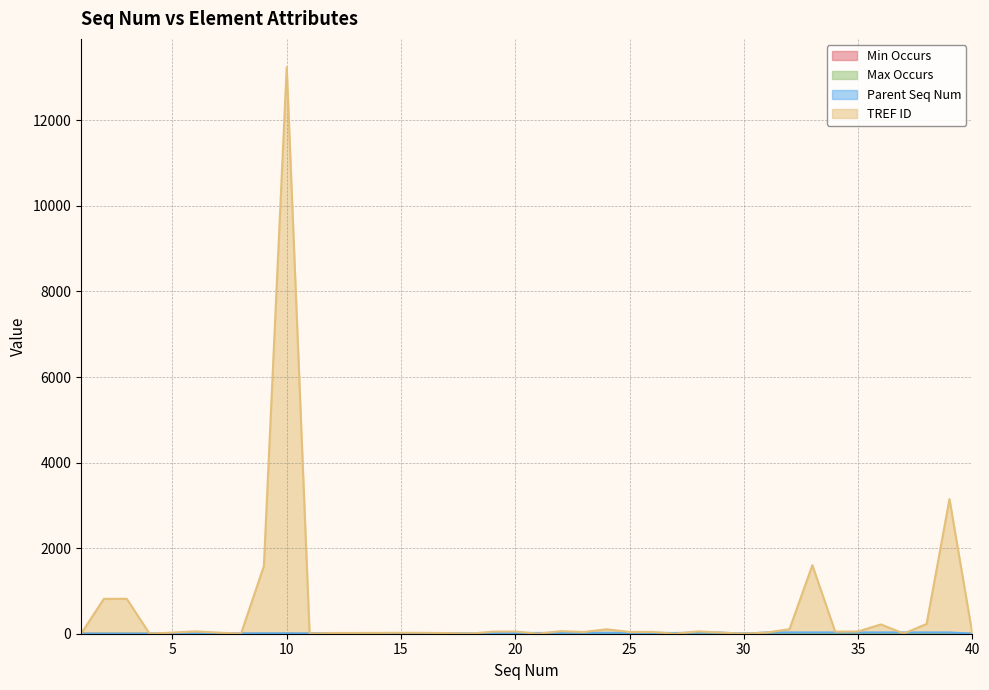

At which category is the sum across all series the highest?

10